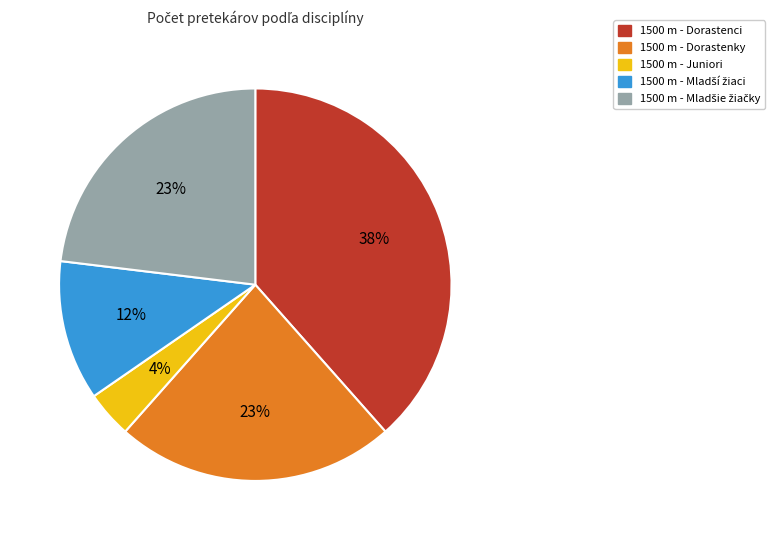

The 1500 m - Juniori slice represents 4% of the pie. True or false?

True